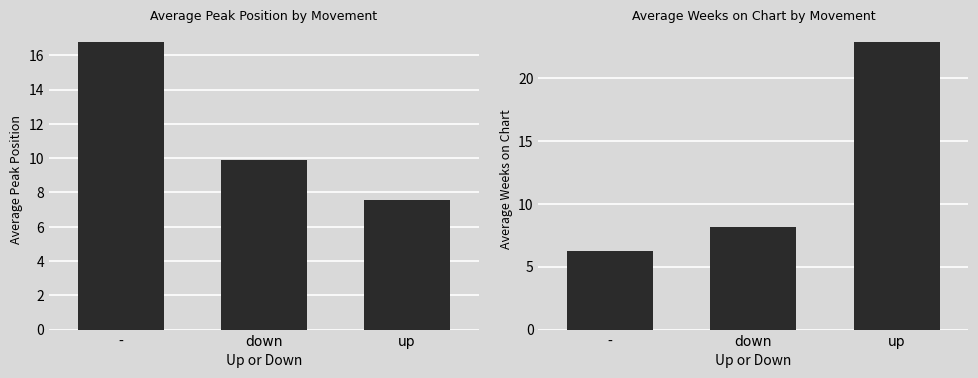

What is the difference between the maximum and minimum values in the Average Weeks on Chart series?

16.6